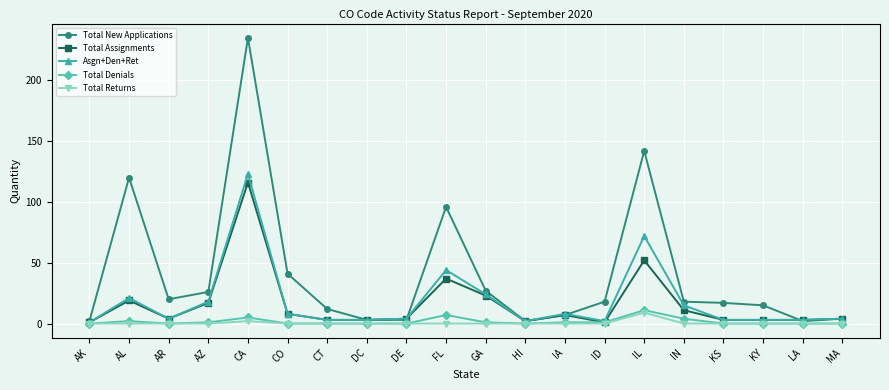

True or false: Total New Applications has more than 1 points higher than both neighbors.

True